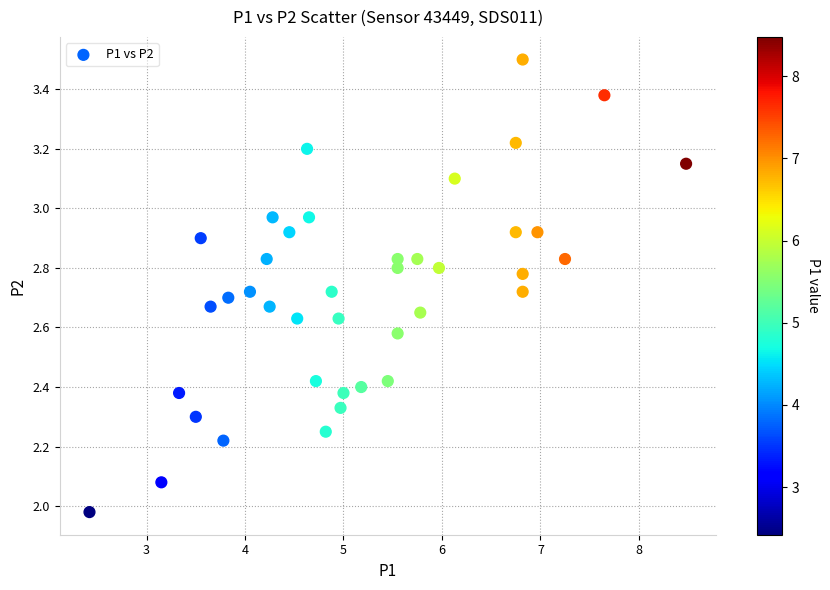

What is the range of X values (max minus min)?

6.1